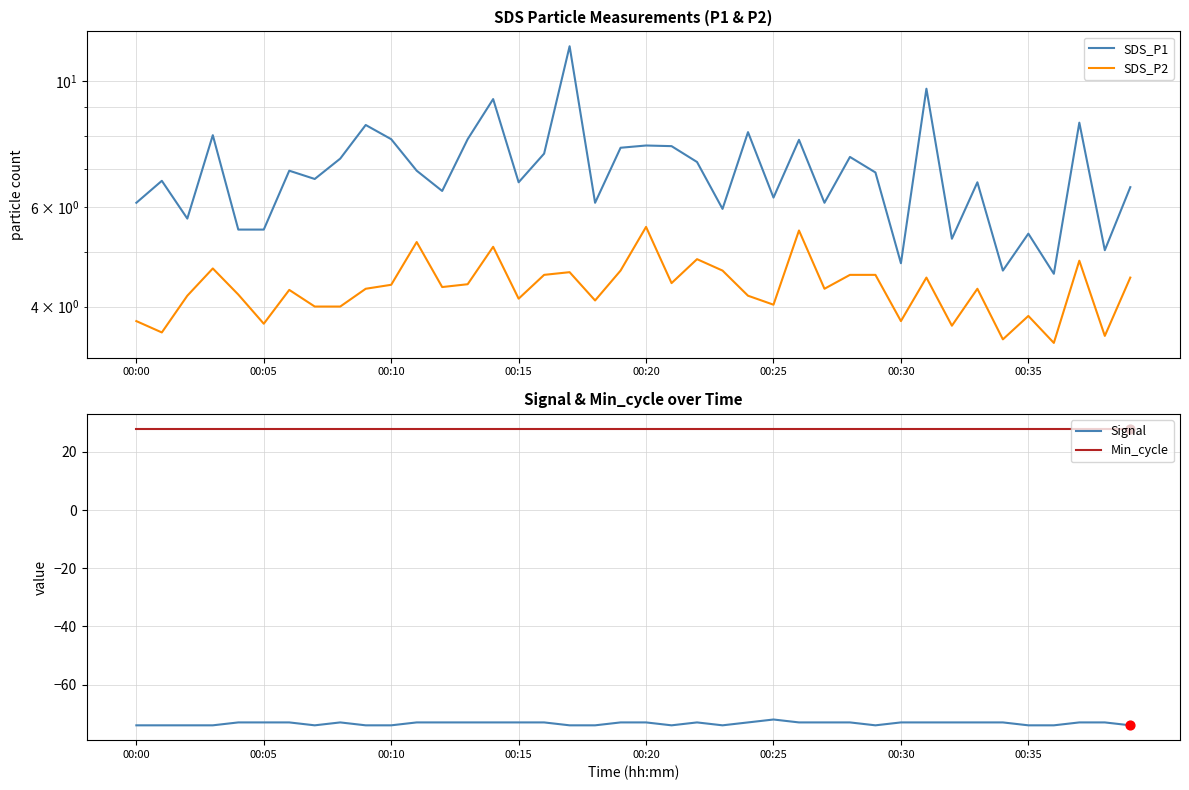

What are all the series names shown in the legend?

SDS_P1, SDS_P2, Signal, Min_cycle